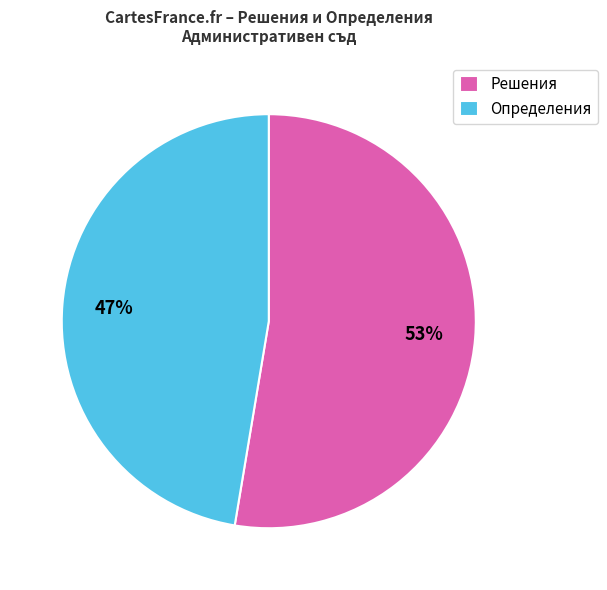

Rank the categories by value from highest to lowest.

Решения, Определения